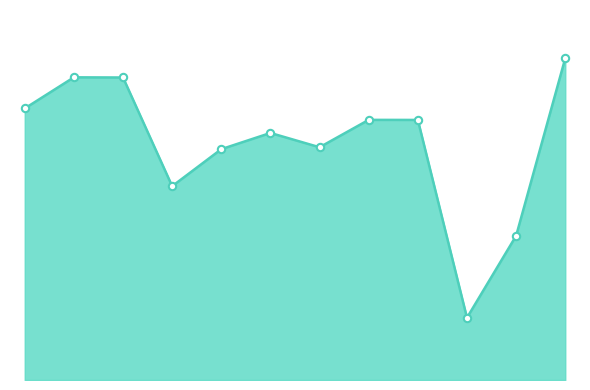

Does the chart have visible grid lines?

No